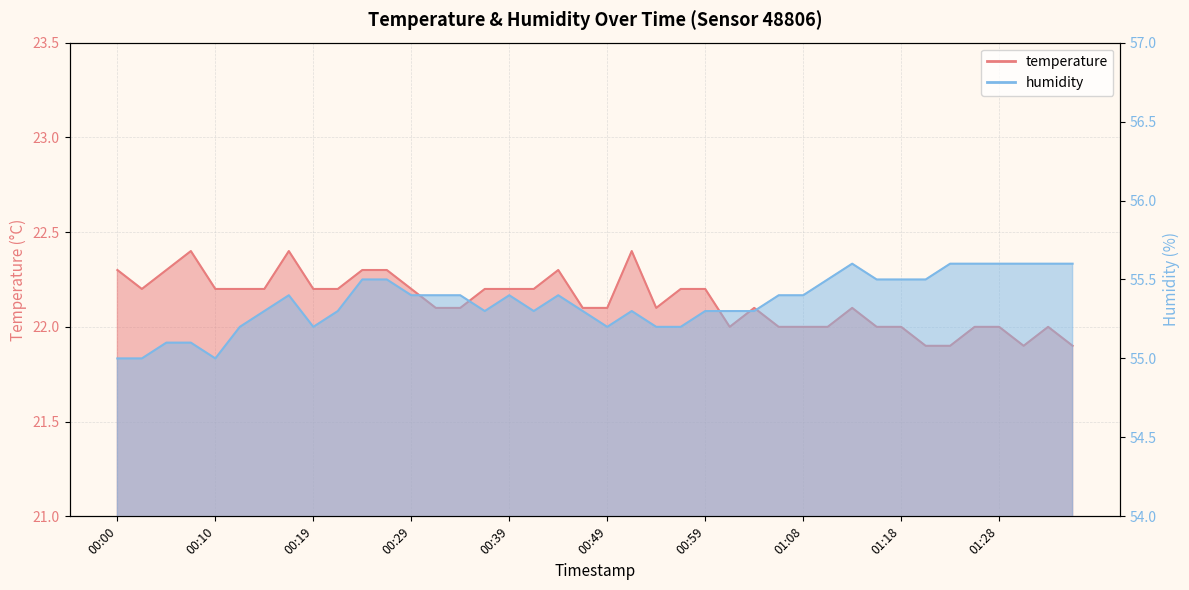

At which category is the sum across all series the highest?

00:17